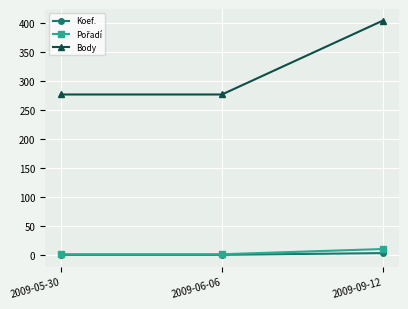

What position from the left is 2009-09-12?

3